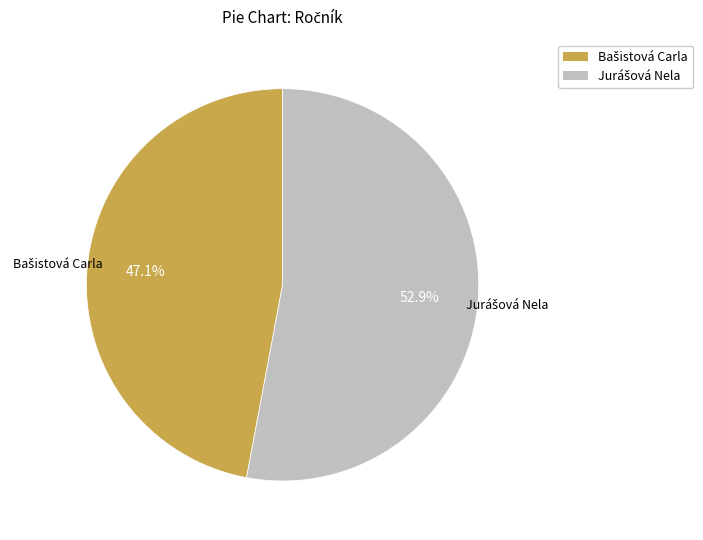

Is there any slice that represents more than half of the pie?

Yes